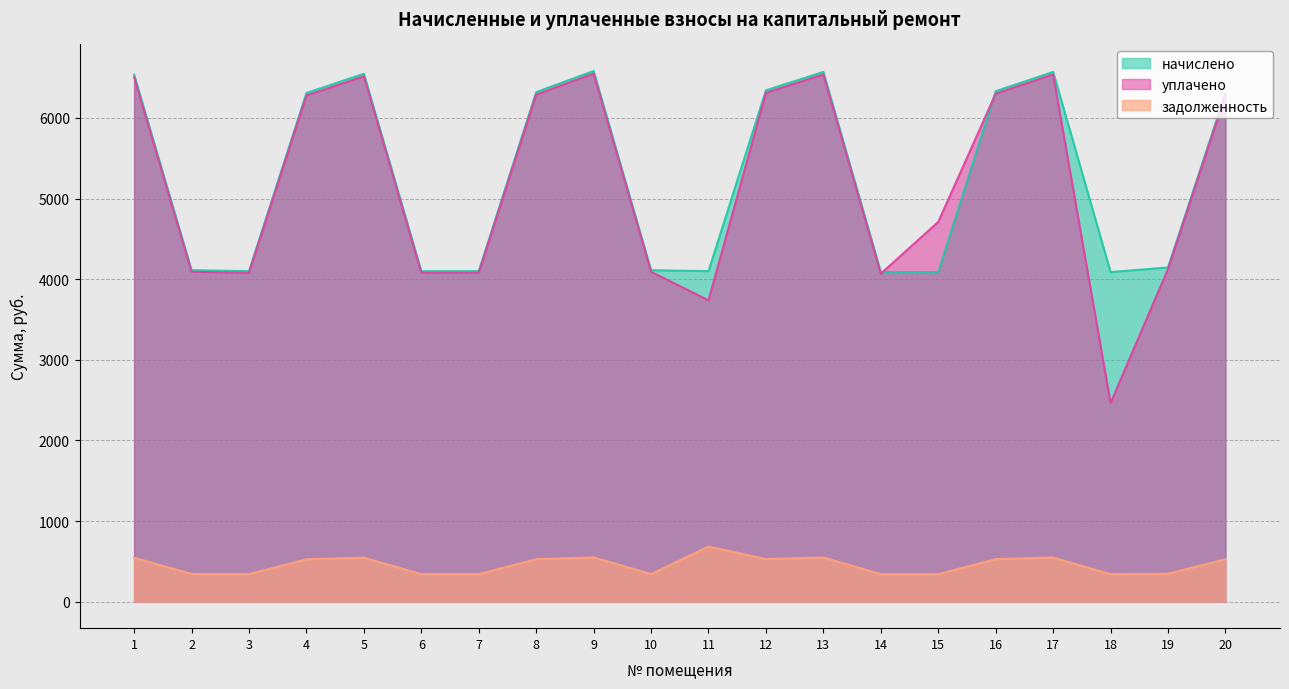

What is the total value across all series at 11?

8521.2